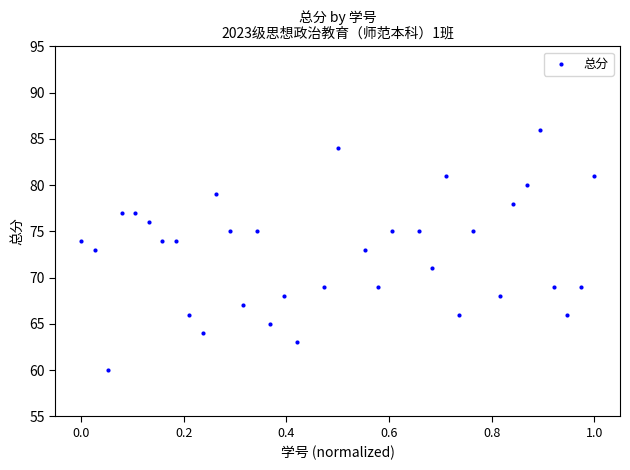

Count the number of points in this scatter plot.

35